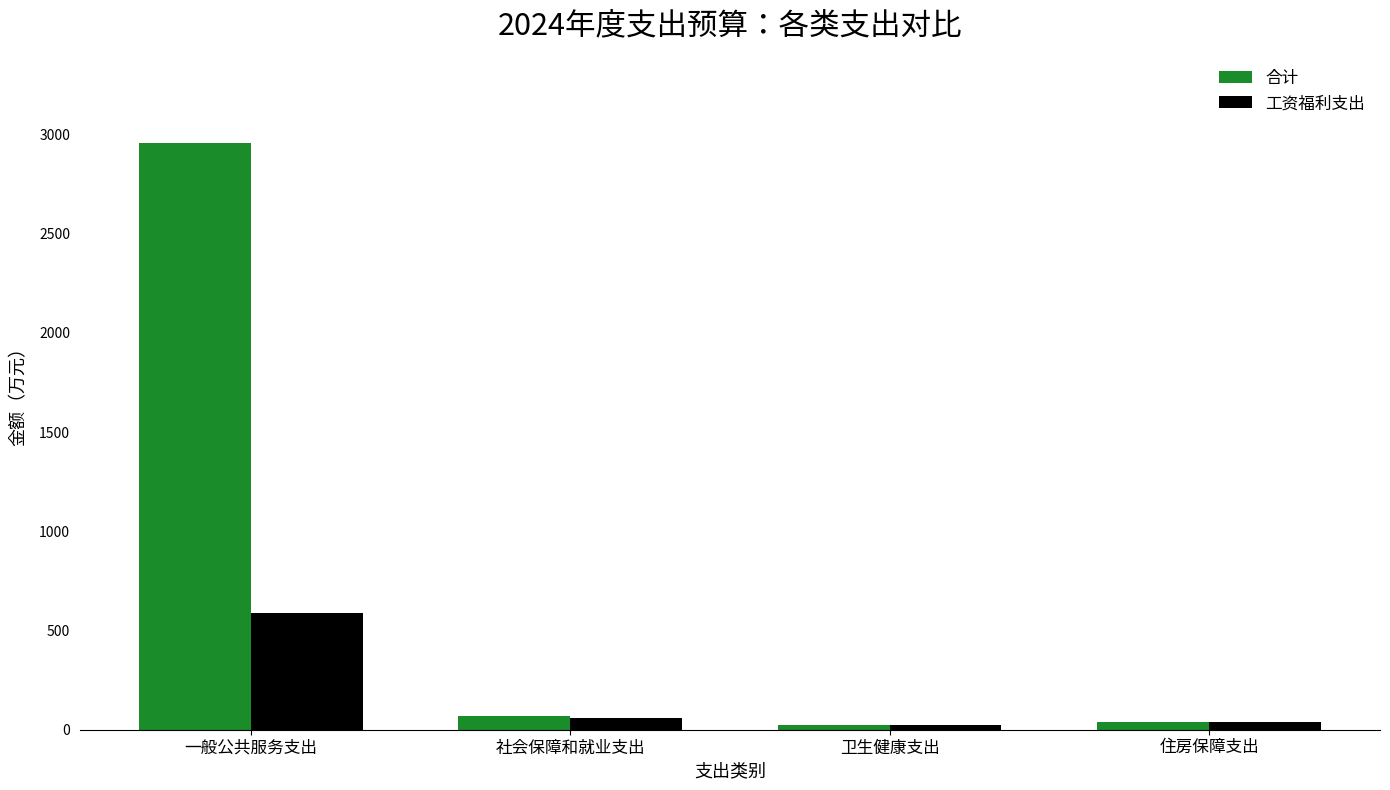

What is the total value across all series at 住房保障支出?

82.2